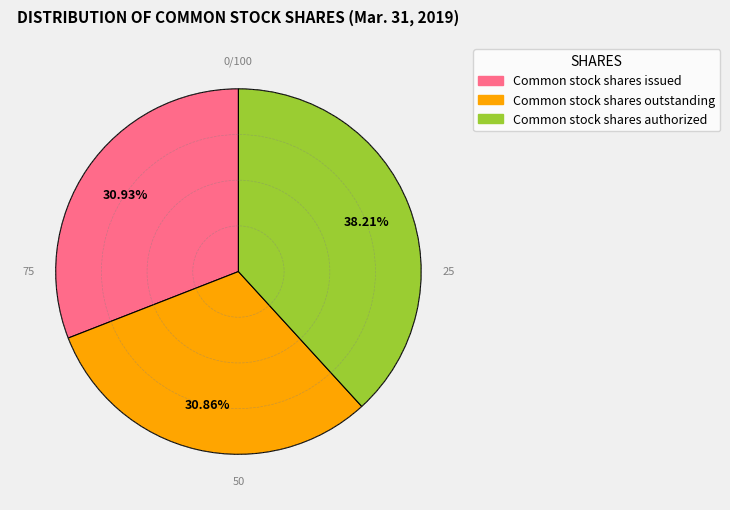

What is the largest slice in the pie chart?

Common stock shares authorized